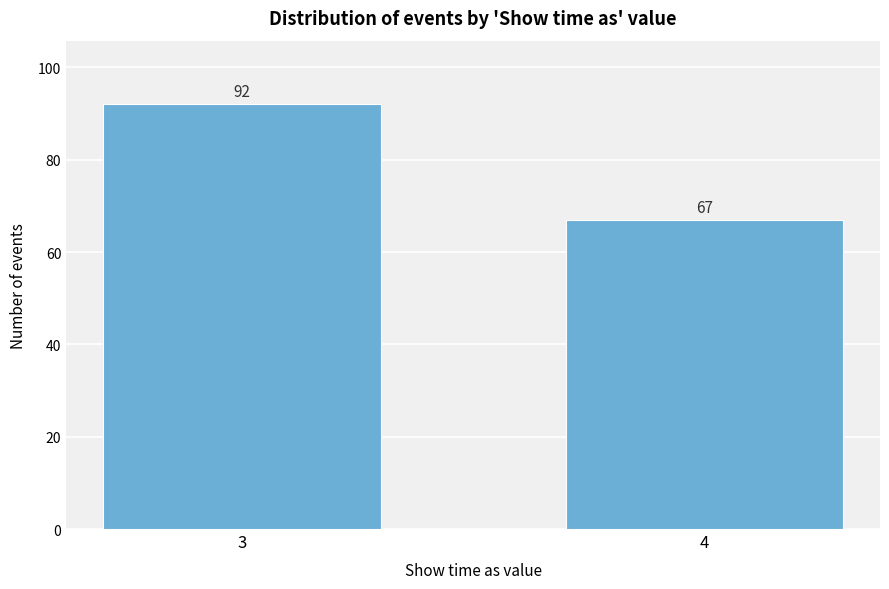

Reading left to right, what are all the values shown in this chart?

3=92	4=67